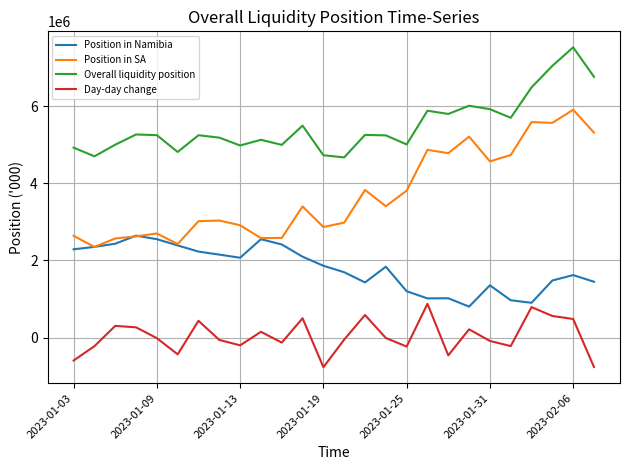

Which series has the widest spread of values?

Position in SA